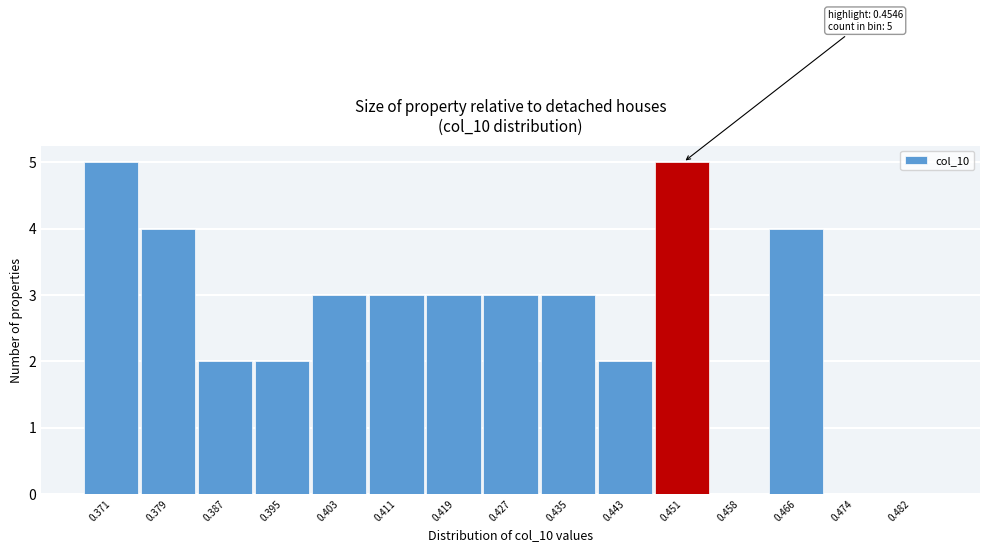

Reading right to left, what are all the values shown in this chart?

0.482=0	0.474=0	0.466=4	0.458=0	0.451=5	0.443=2	0.435=3	0.427=3	0.419=3	0.411=3	0.403=3	0.395=2	0.387=2	0.379=4	0.371=5